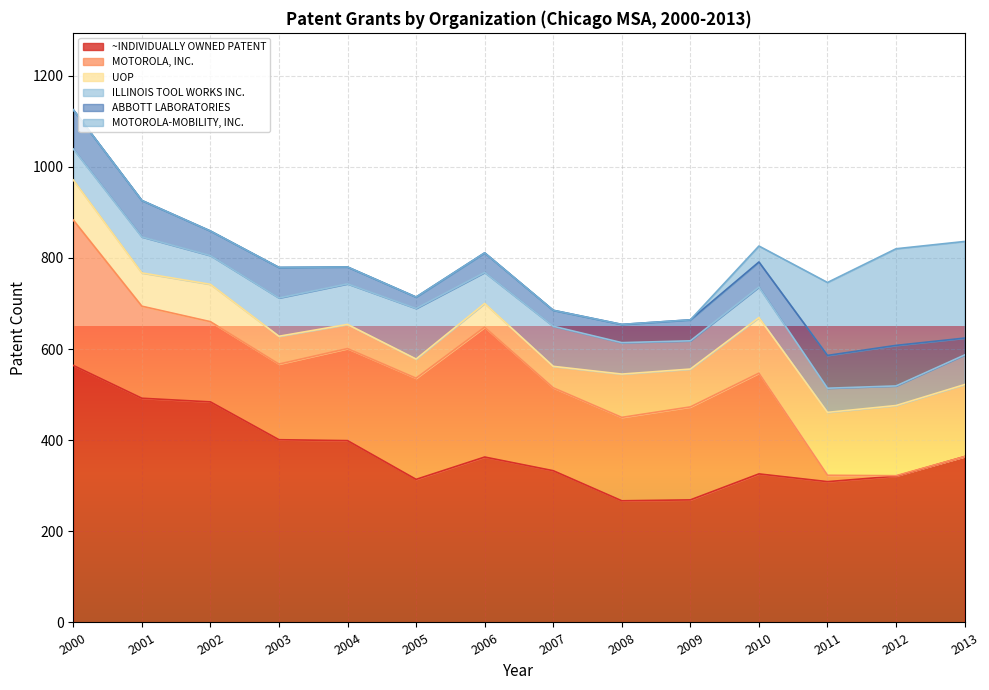

Where is MOTOROLA-MOBILITY, INC. nearest to the value 106?

2011